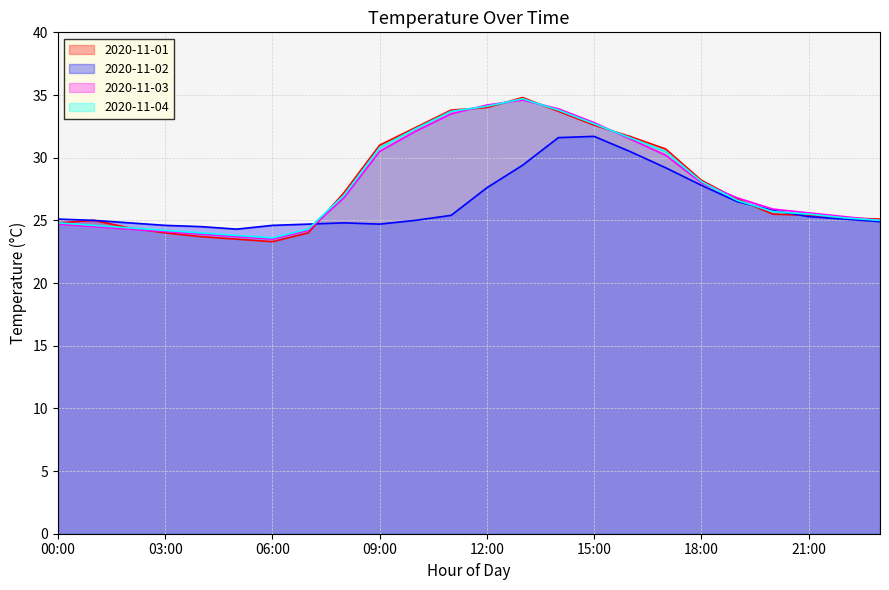

How many distinct data groups are displayed?

4